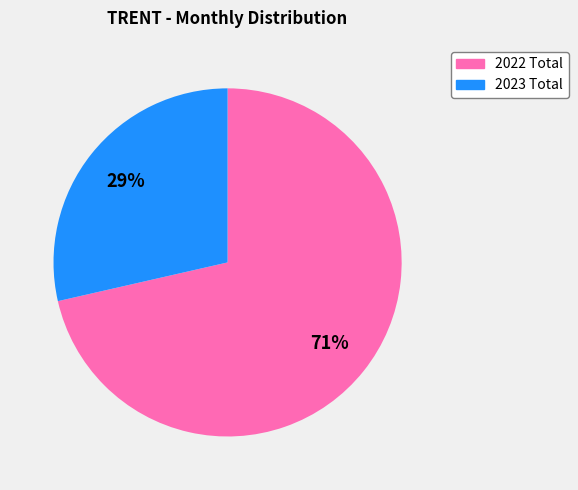

To the nearest percent, what is the average slice percentage?

50%